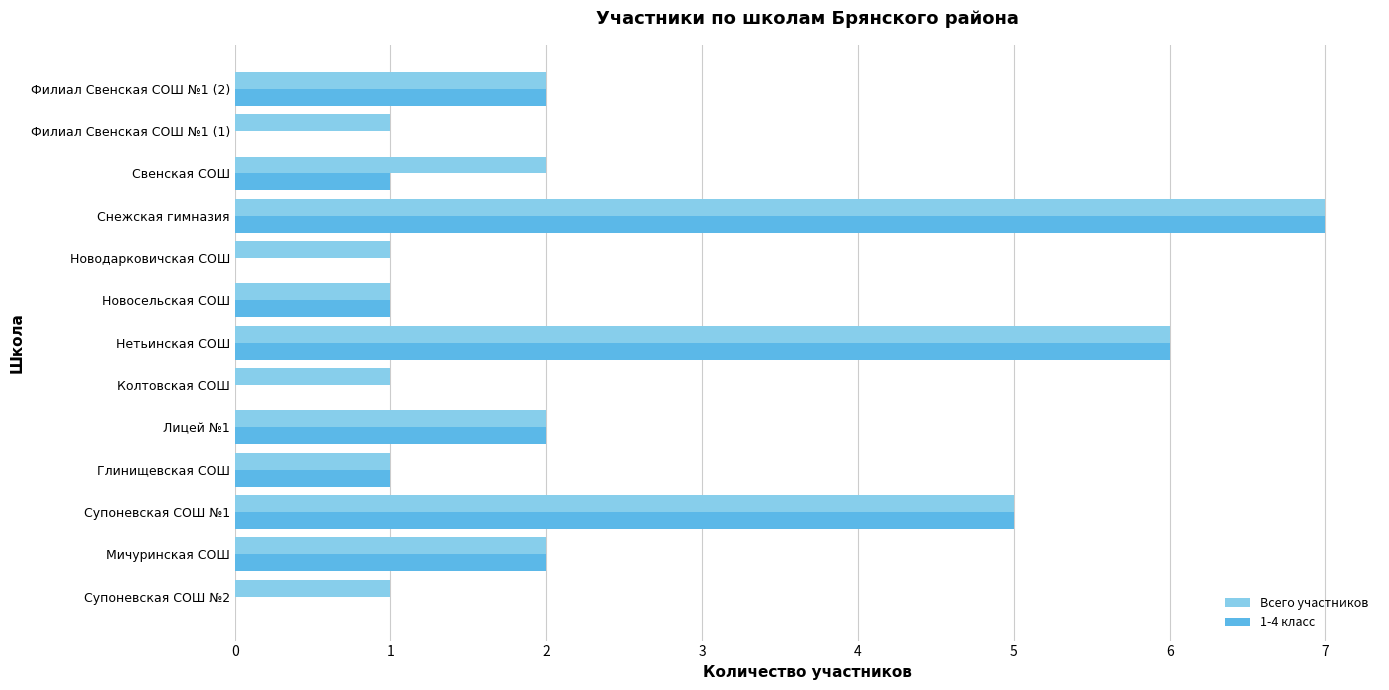

True or false: Всего участников has a value of 2 at Новосельская СОШ.

False